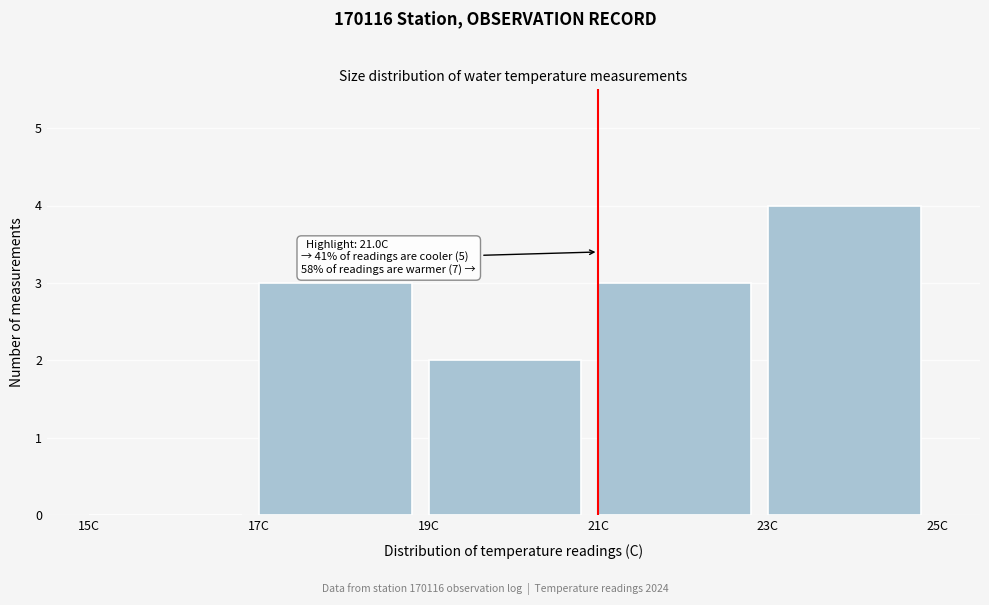

Over which range of the x-axis is the bar tallest?

23 to 25